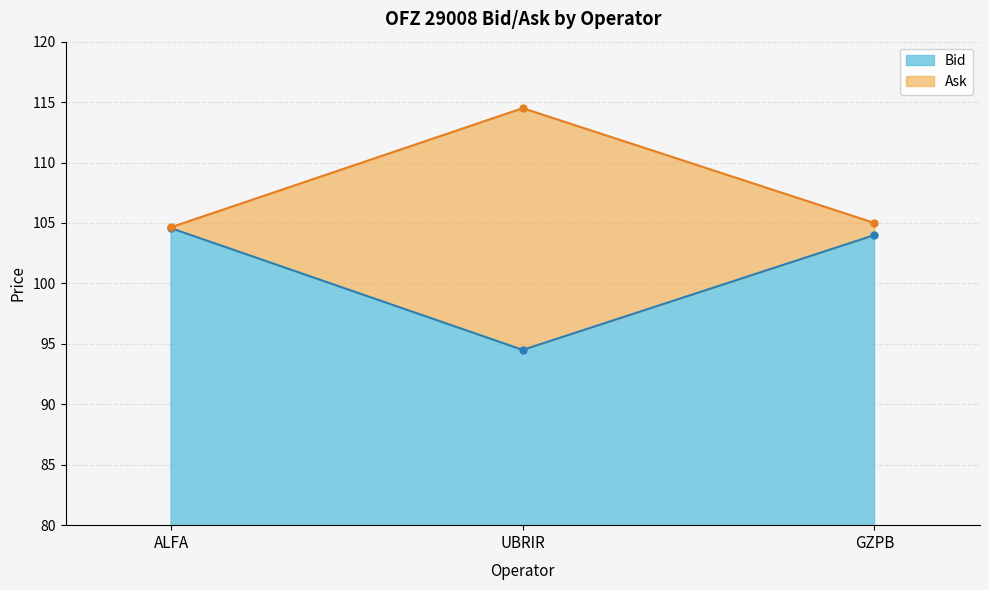

What is the approximate value of Ask at ALFA?

104.6